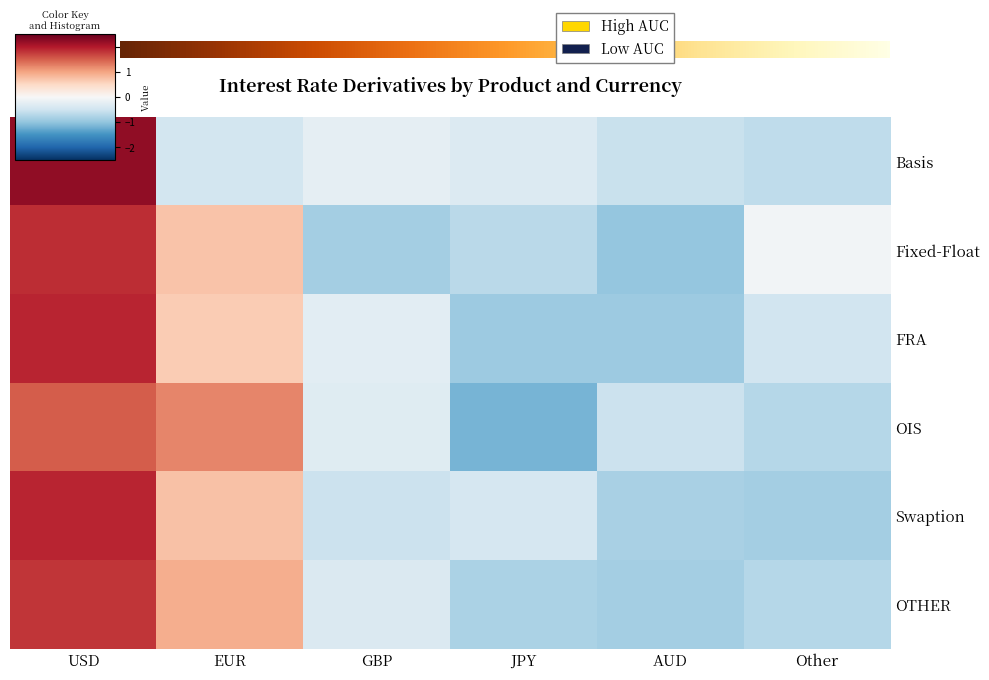

What is the spread (max minus min) of values at GBP?

0.6